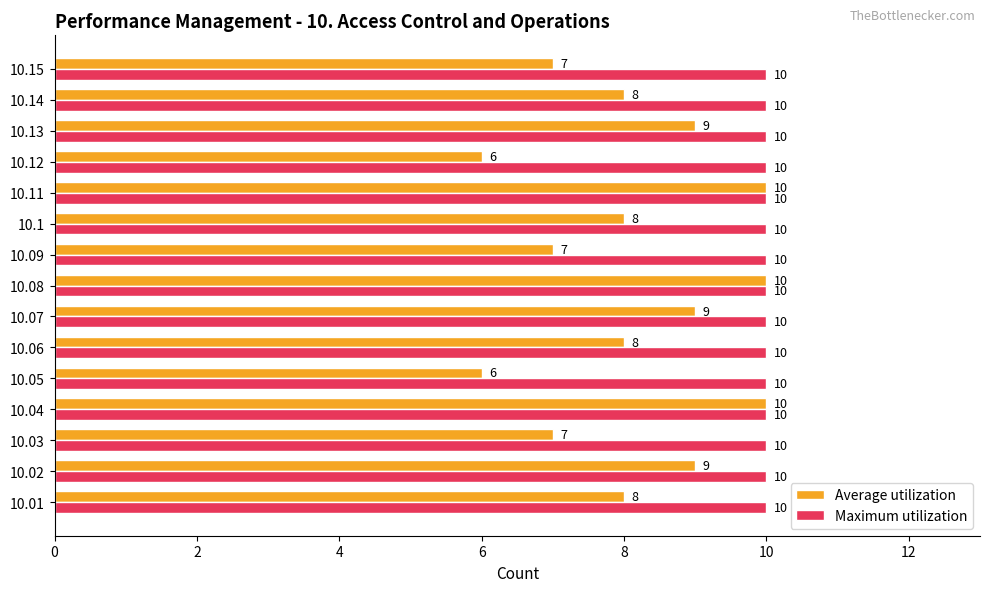

What is the greatest value displayed?

10